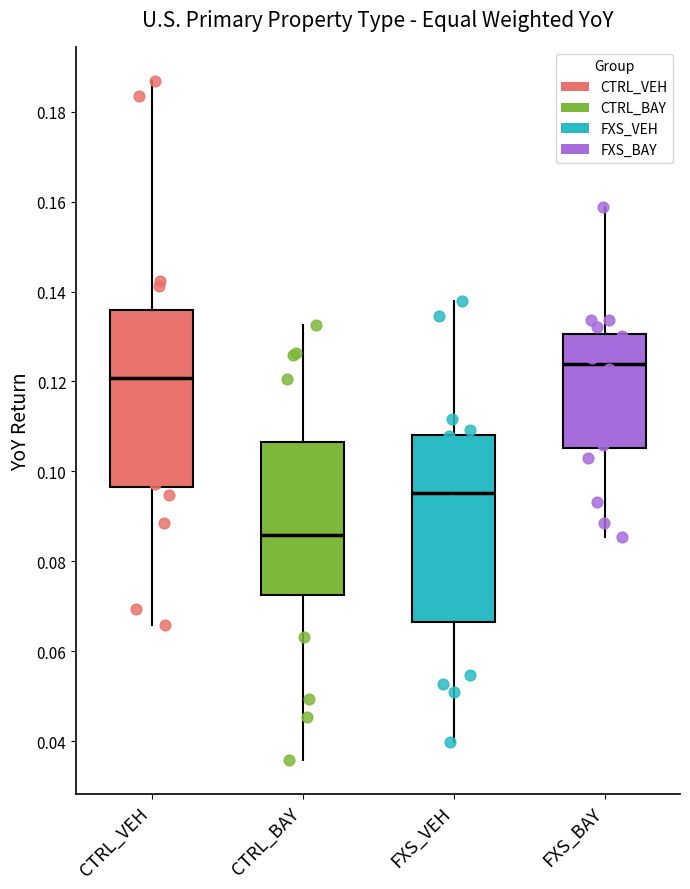

Reading left to right, read every box against the y-axis: the position of its median line, the range the box covers, and the ends of its whiskers. The values are not printed on the chart, so give them approximately, as read against the axis.

CTRL_VEH: median 0.120, box 0.096 to 0.136, whiskers 0.066 to 0.186
CTRL_BAY: median 0.086, box 0.072 to 0.106, whiskers 0.036 to 0.132
FXS_VEH: median 0.096, box 0.066 to 0.108, whiskers 0.040 to 0.138
FXS_BAY: median 0.124, box 0.106 to 0.130, whiskers 0.086 to 0.158